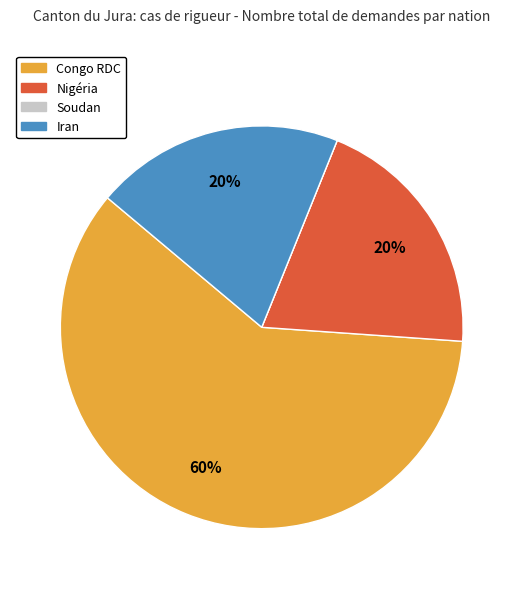

Is there a majority slice in this chart?

Yes